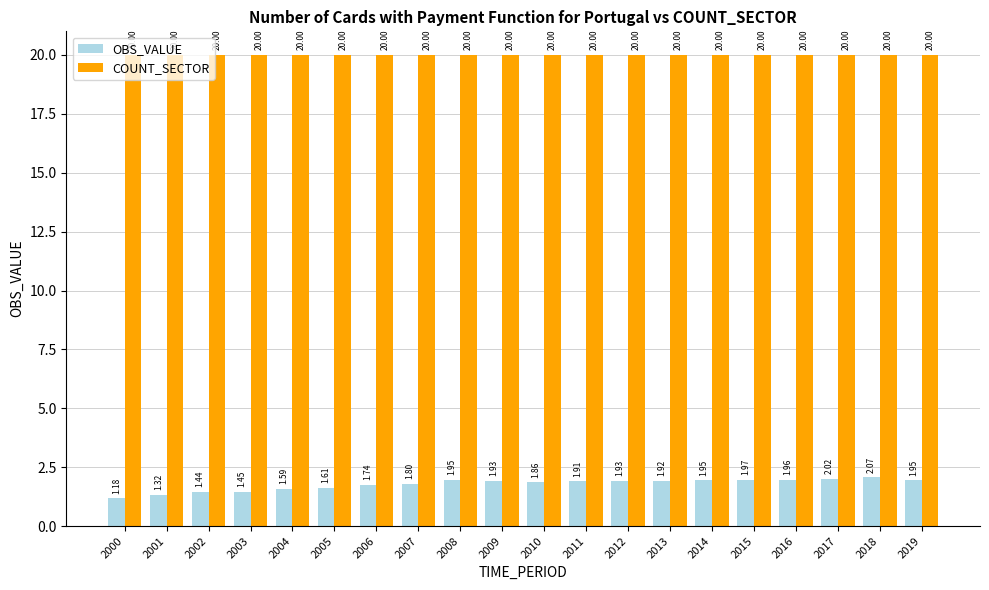

What is the difference between the highest and lowest values at 2017?

18.0